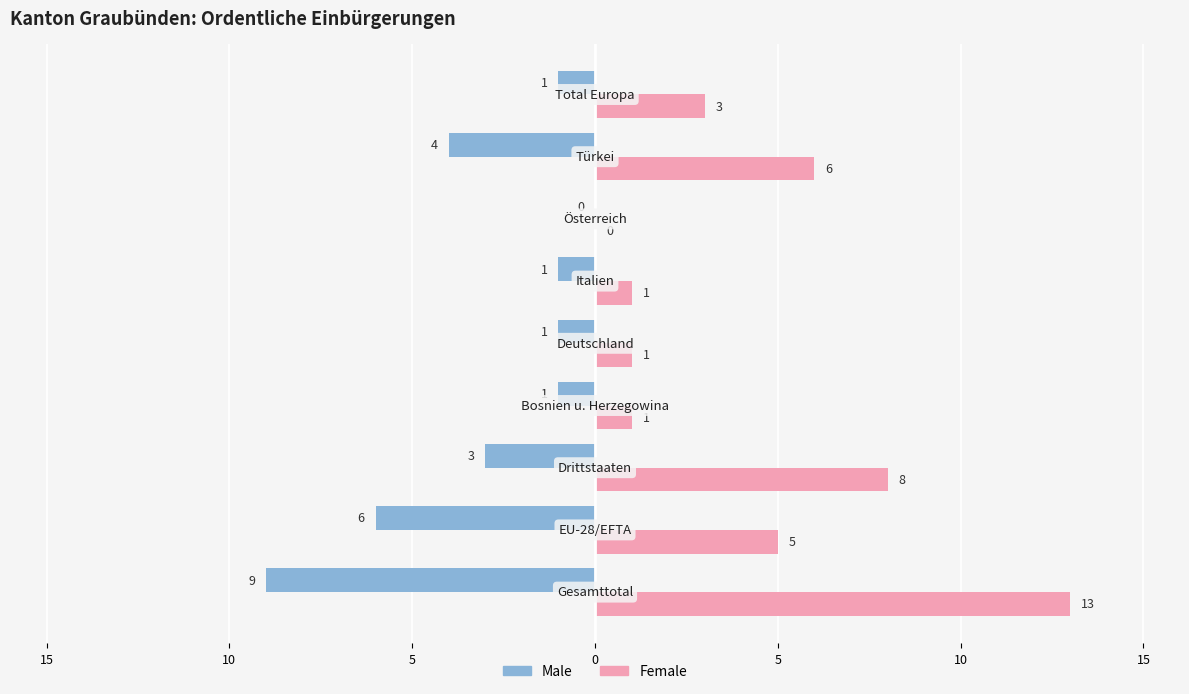

List the series in order of their peak value, lowest first.

Male, Female